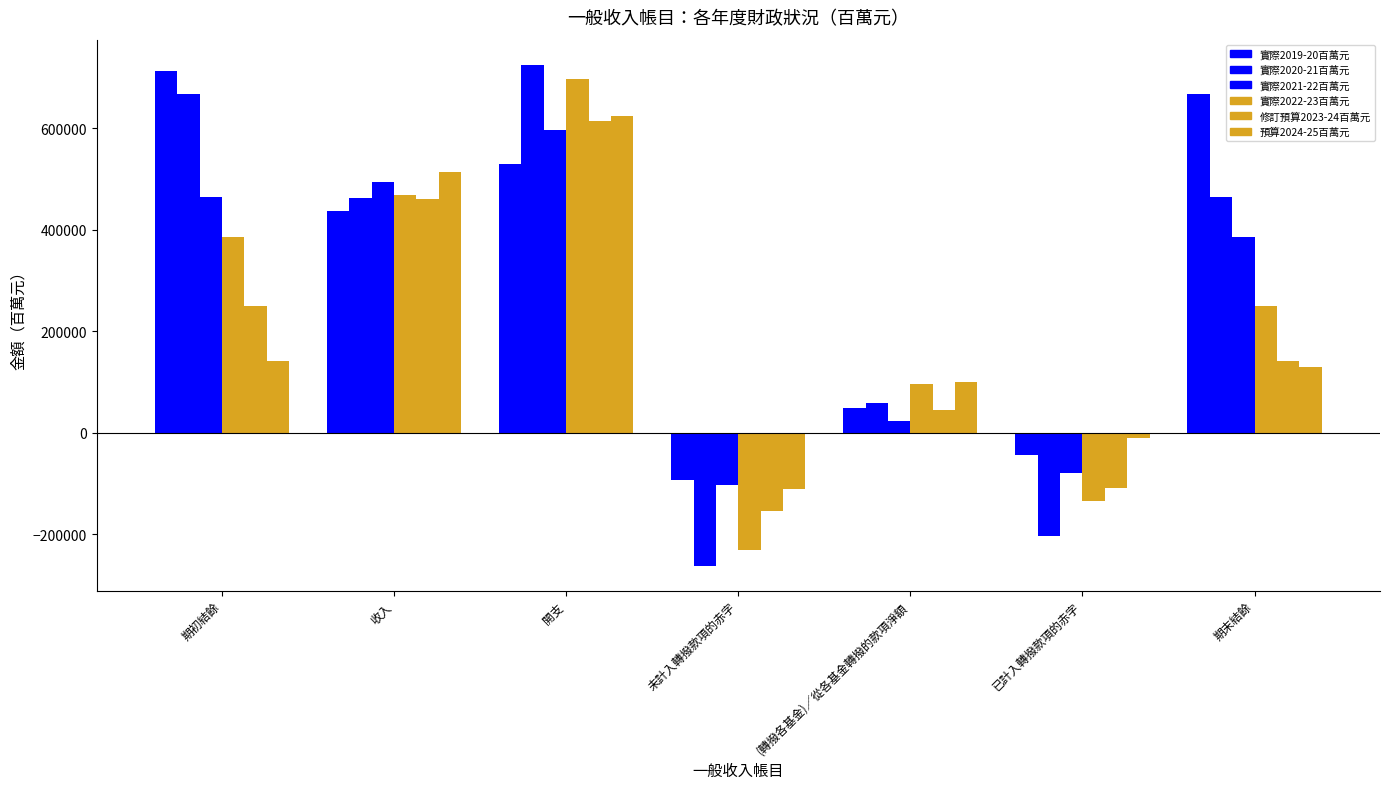

What is the difference between the 預算2024-25百萬元 values at 未計入轉撥款項的赤字 and 收入?

623370